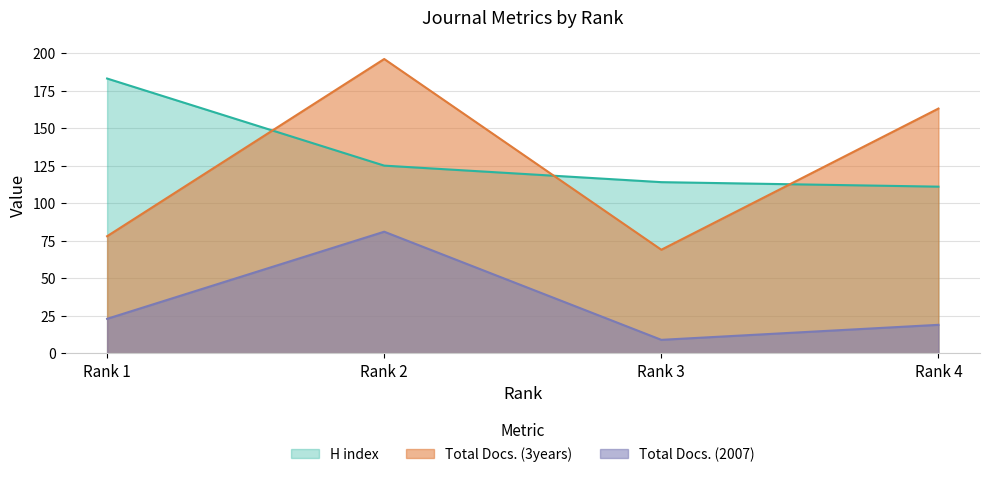

Rank the categories by Total Docs. (2007) value from highest to lowest.

Rank 2, Rank 1, Rank 4, Rank 3